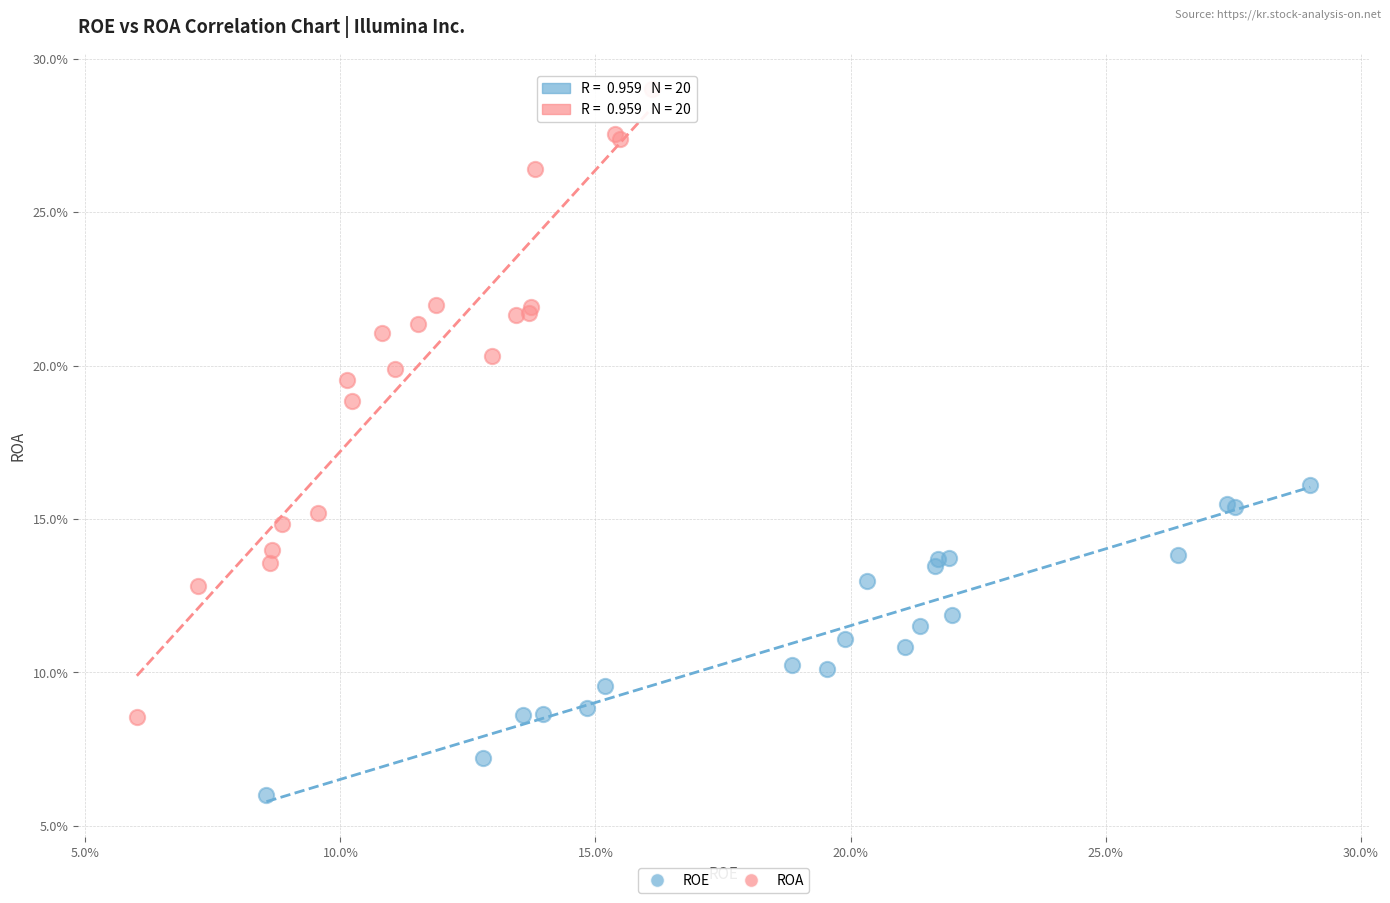

What are all the series names shown in the legend?

ROE, ROA